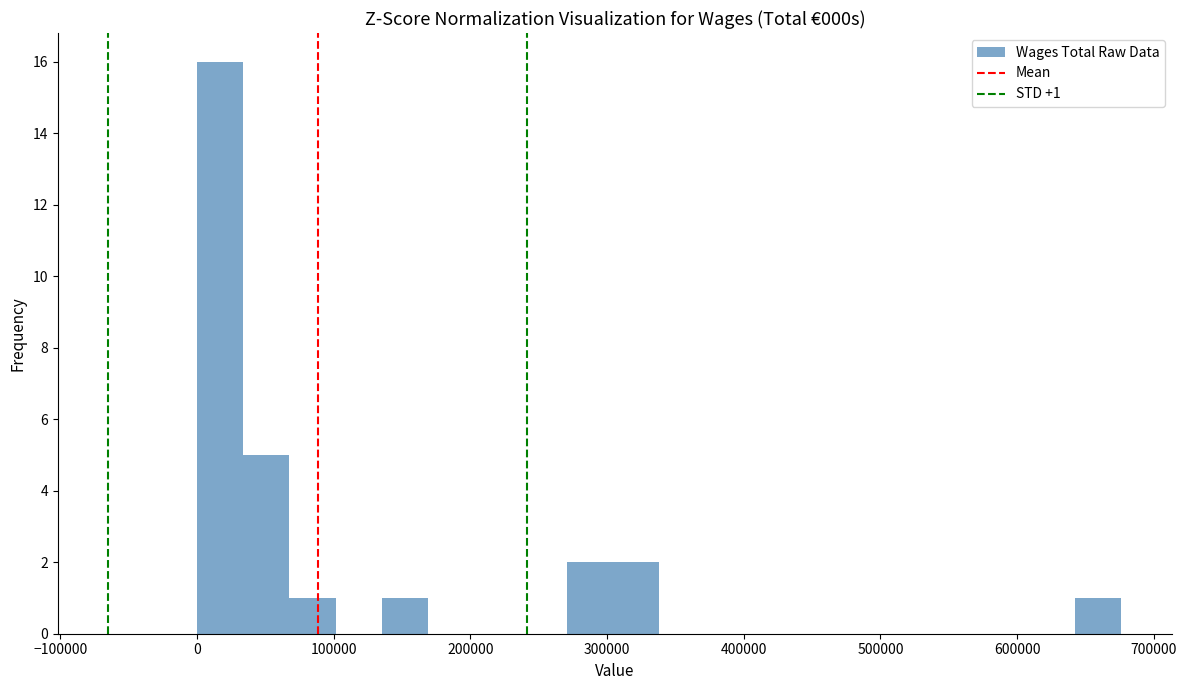

Read against the x-axis, roughly where is the centre of the tallest bar?

20000